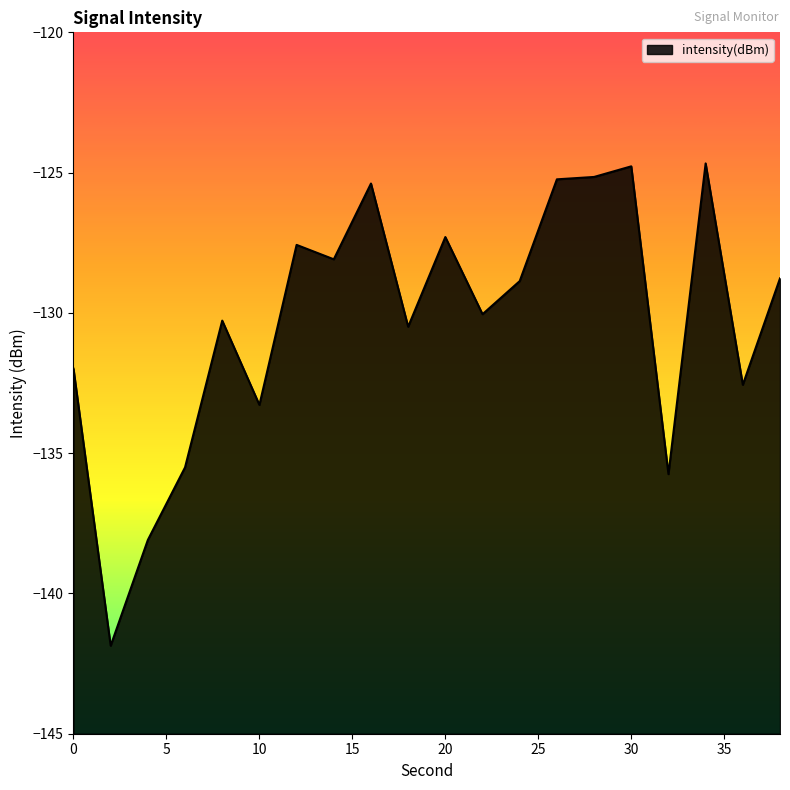

True or false: the data shows -188.5 at 26.

False